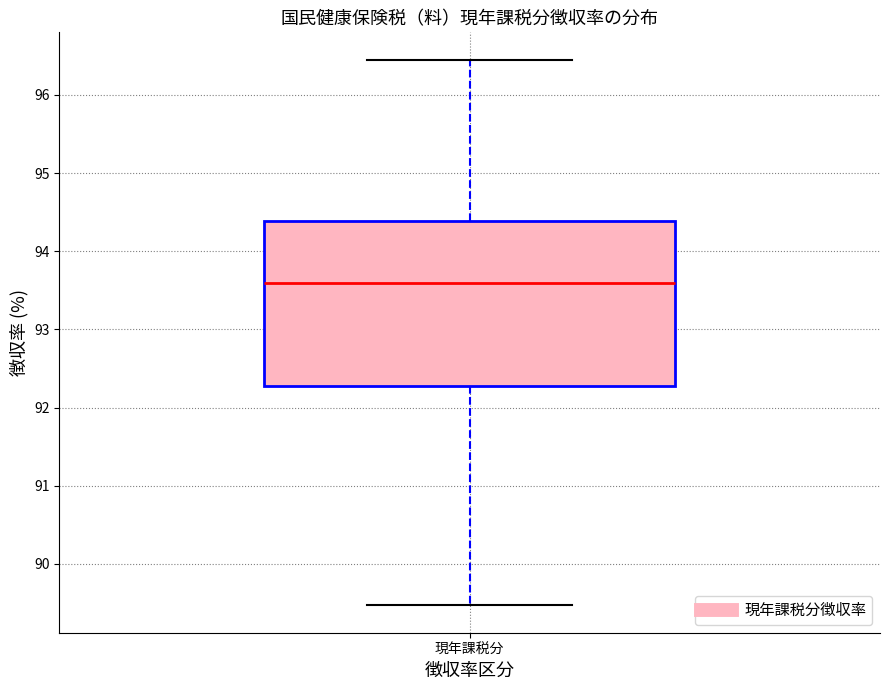

Where does the upper whisker of the box for 現年課税分 end on the y-axis? The values are not printed on the chart, so give them approximately, as read against the axis.

96.5